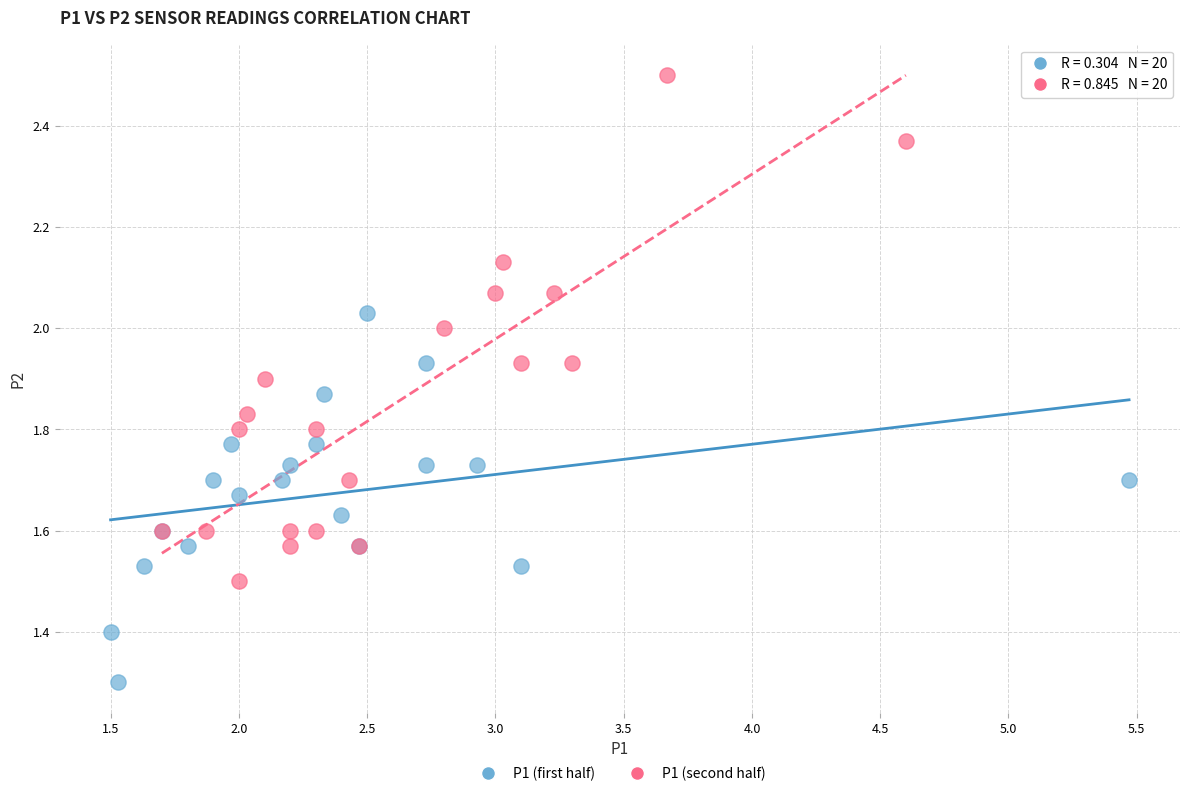

Which series contains the highest Y value?

P1 (second half)